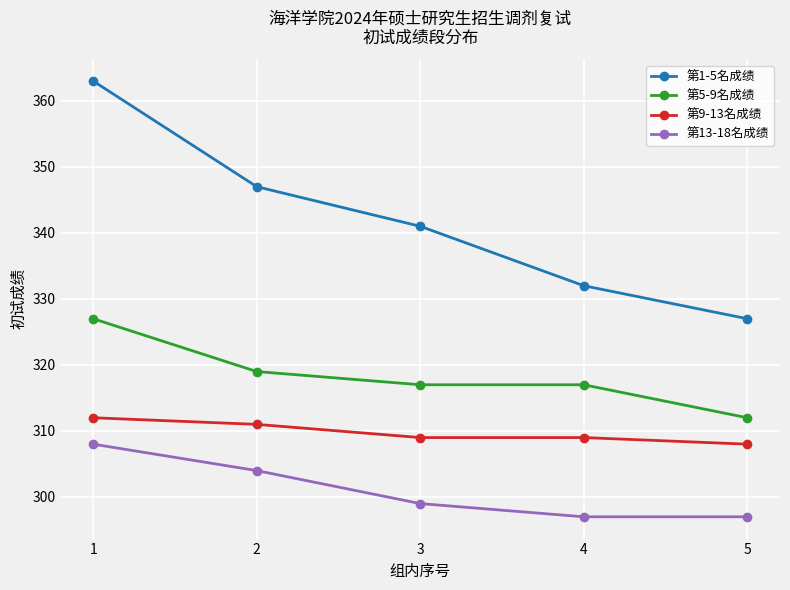

Reading left to right, transcribe all the data shown in this chart.

第1-5名成绩: 1=363	2=347	3=341	4=332	5=327
第5-9名成绩: 1=327	2=319	3=317	4=317	5=312
第9-13名成绩: 1=312	2=311	3=309	4=309	5=308
第13-18名成绩: 1=308	2=304	3=299	4=297	5=297